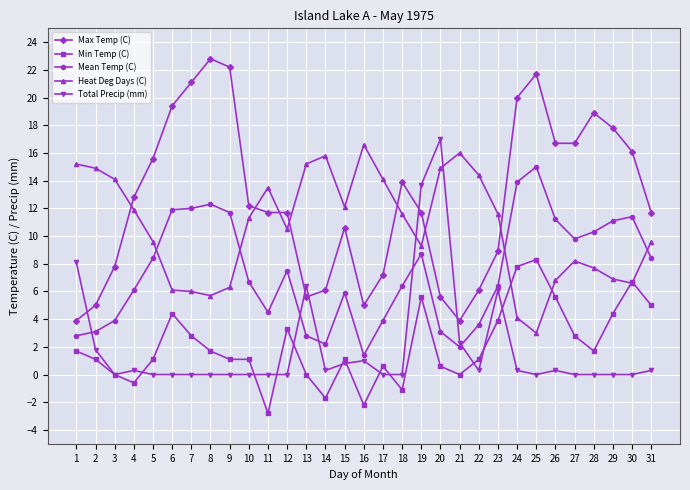

What is the difference between the Total Precip (mm) values at 22 and 13?

6.1